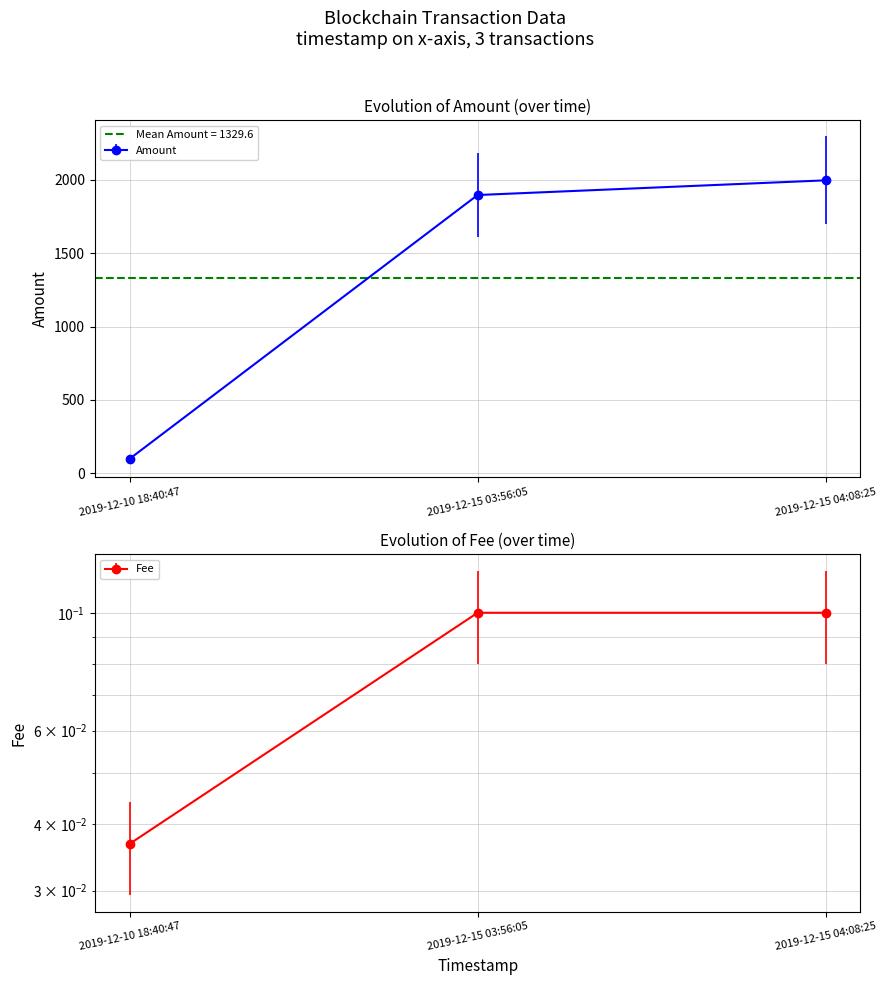

What are all the series names shown in the legend?

Amount, Fee